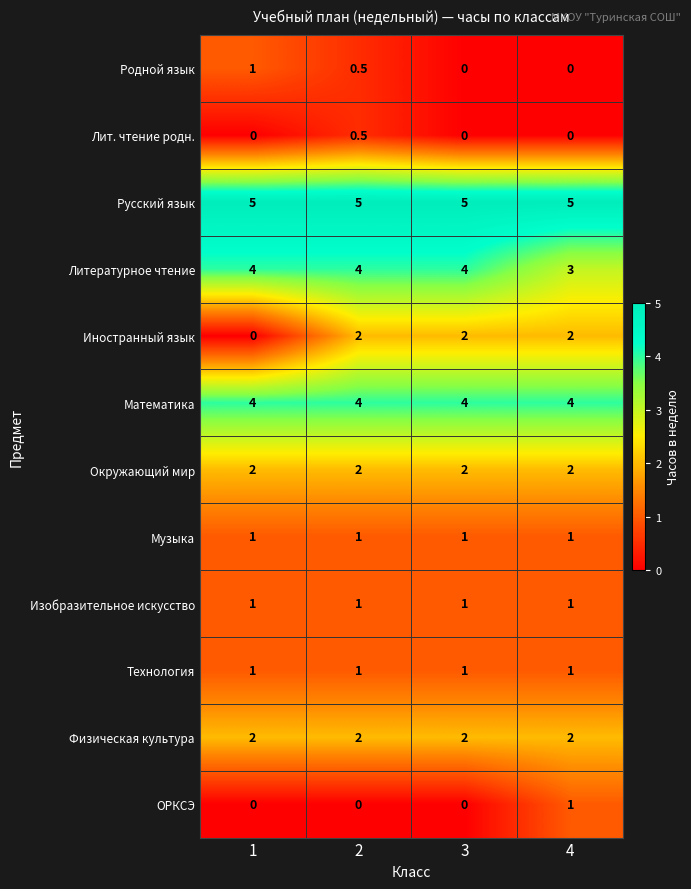

What is the greatest value displayed?

5.0